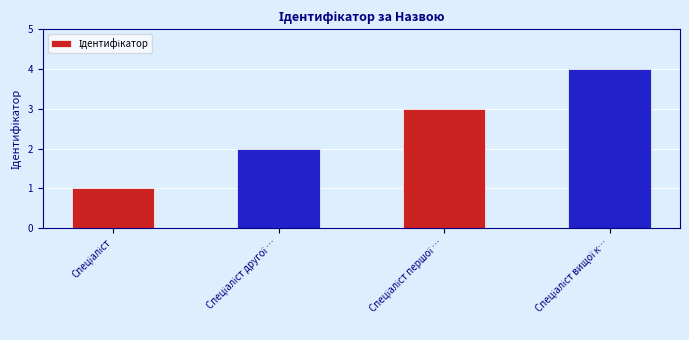

What is the difference between the maximum and minimum values?

3